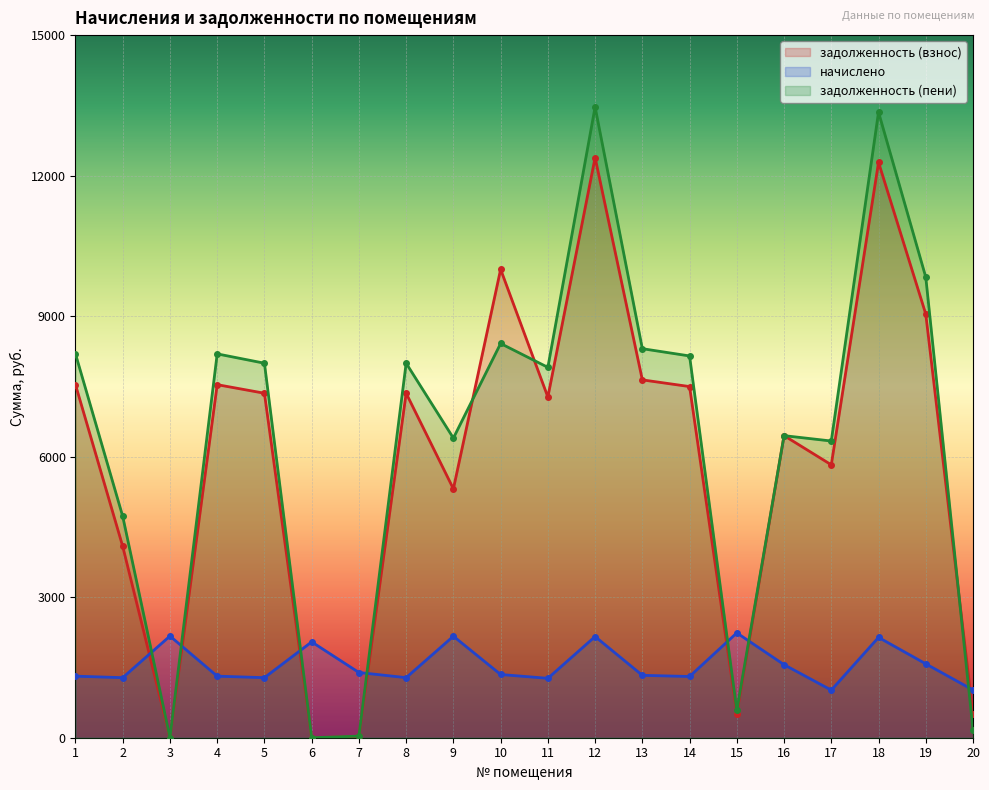

What is the total value across all series at 7?

1454.0